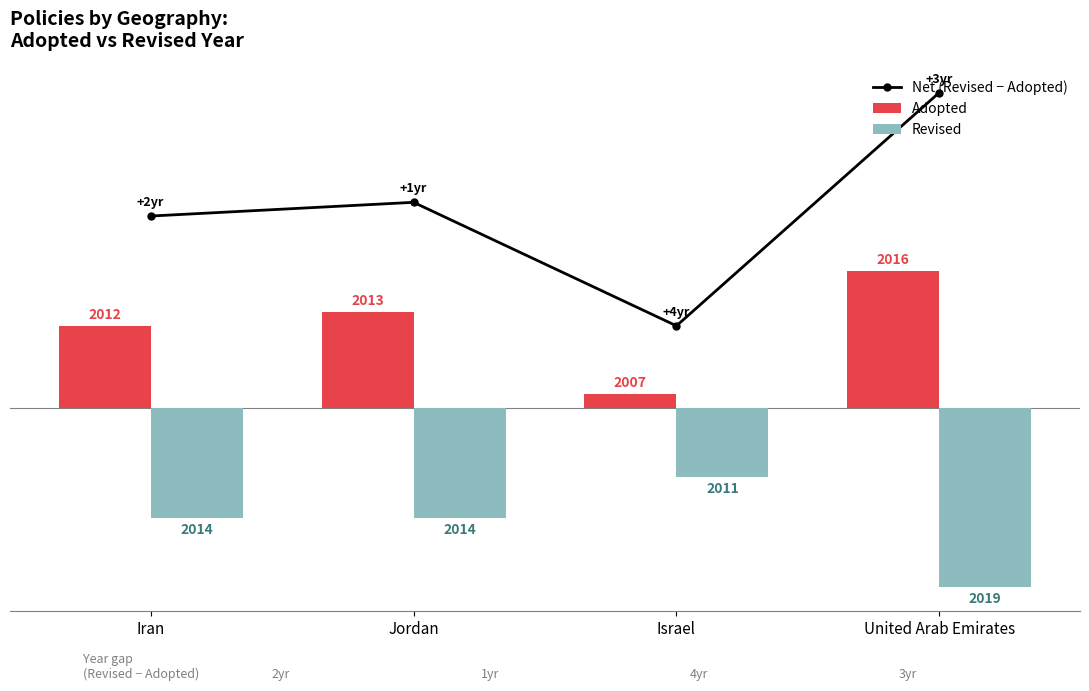

Are the bars horizontal?

No